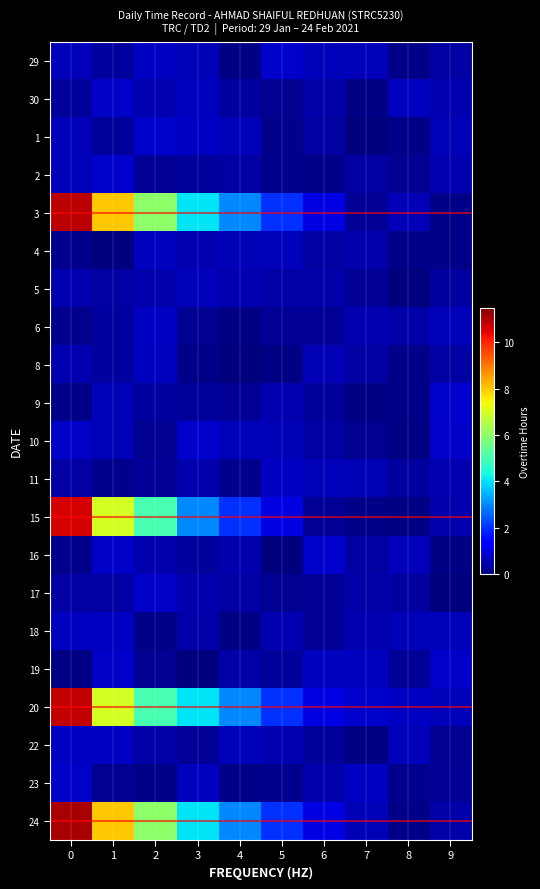

How many data points does each series have?

10